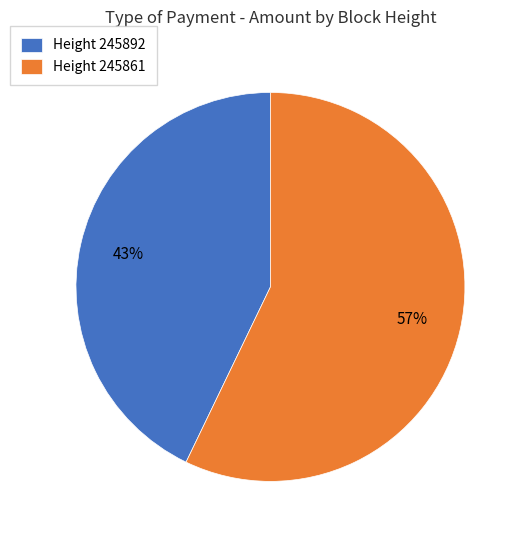

What is the largest slice in the pie chart?

Height 245861